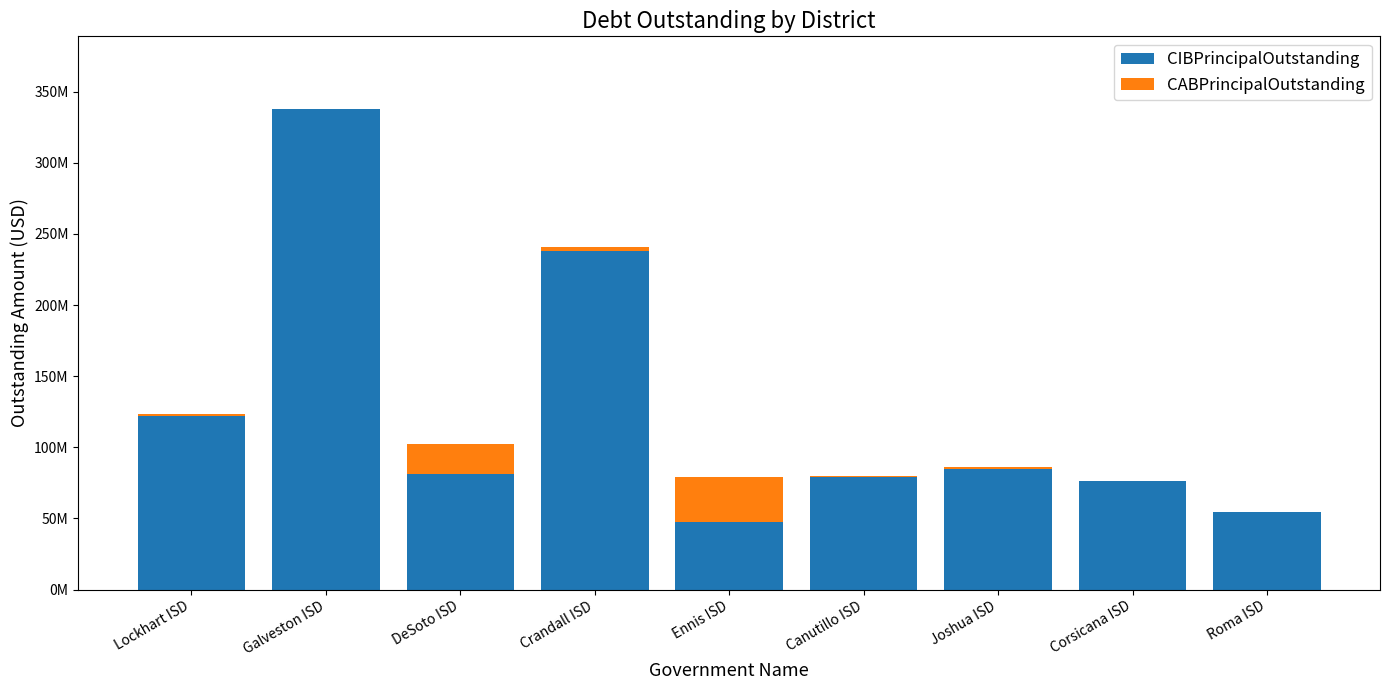

List the series in order of their overall mean, highest first.

CIBPrincipalOutstanding, CABPrincipalOutstanding